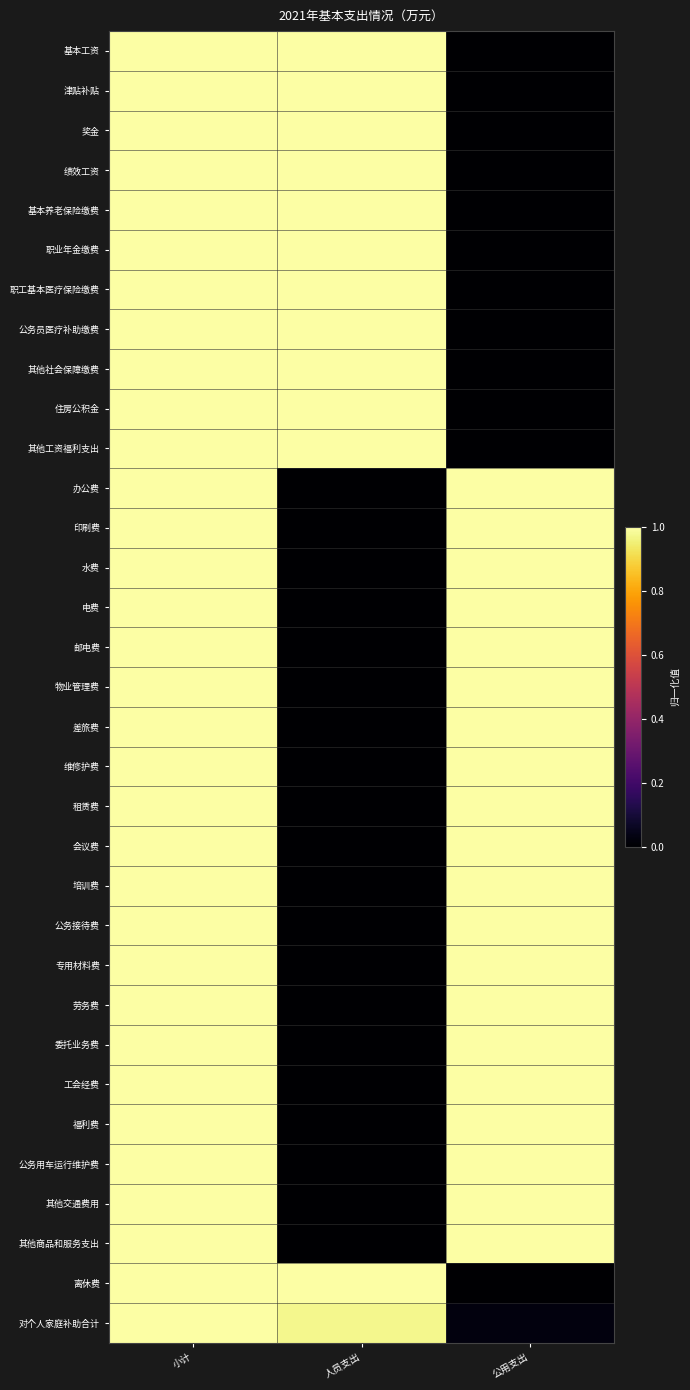

Reading right to left, transcribe all the data shown in this chart.

基本工资: 公用支出=0.0	人员支出=1.0	小计=1.0
津贴补贴: 公用支出=0.0	人员支出=1.0	小计=1.0
奖金: 公用支出=0.0	人员支出=1.0	小计=1.0
绩效工资: 公用支出=0.0	人员支出=1.0	小计=1.0
基本养老保险缴费: 公用支出=0.0	人员支出=1.0	小计=1.0
职业年金缴费: 公用支出=0.0	人员支出=1.0	小计=1.0
职工基本医疗保险缴费: 公用支出=0.0	人员支出=1.0	小计=1.0
公务员医疗补助缴费: 公用支出=0.0	人员支出=1.0	小计=1.0
其他社会保障缴费: 公用支出=0.0	人员支出=1.0	小计=1.0
住房公积金: 公用支出=0.0	人员支出=1.0	小计=1.0
其他工资福利支出: 公用支出=0.0	人员支出=1.0	小计=1.0
办公费: 公用支出=1.0	人员支出=0.0	小计=1.0
印刷费: 公用支出=1.0	人员支出=0.0	小计=1.0
水费: 公用支出=1.0	人员支出=0.0	小计=1.0
电费: 公用支出=1.0	人员支出=0.0	小计=1.0
邮电费: 公用支出=1.0	人员支出=0.0	小计=1.0
物业管理费: 公用支出=1.0	人员支出=0.0	小计=1.0
差旅费: 公用支出=1.0	人员支出=0.0	小计=1.0
维修护费: 公用支出=1.0	人员支出=0.0	小计=1.0
租赁费: 公用支出=1.0	人员支出=0.0	小计=1.0
会议费: 公用支出=1.0	人员支出=0.0	小计=1.0
培训费: 公用支出=1.0	人员支出=0.0	小计=1.0
公务接待费: 公用支出=1.0	人员支出=0.0	小计=1.0
专用材料费: 公用支出=1.0	人员支出=0.0	小计=1.0
劳务费: 公用支出=1.0	人员支出=0.0	小计=1.0
委托业务费: 公用支出=1.0	人员支出=0.0	小计=1.0
工会经费: 公用支出=1.0	人员支出=0.0	小计=1.0
福利费: 公用支出=1.0	人员支出=0.0	小计=1.0
公务用车运行维护费: 公用支出=1.0	人员支出=0.0	小计=1.0
其他交通费用: 公用支出=1.0	人员支出=0.0	小计=1.0
其他商品和服务支出: 公用支出=1.0	人员支出=0.0	小计=1.0
离休费: 公用支出=0.0	人员支出=1.0	小计=1.0
对个人家庭补助合计: 公用支出=0.0	人员支出=1.0	小计=1.0